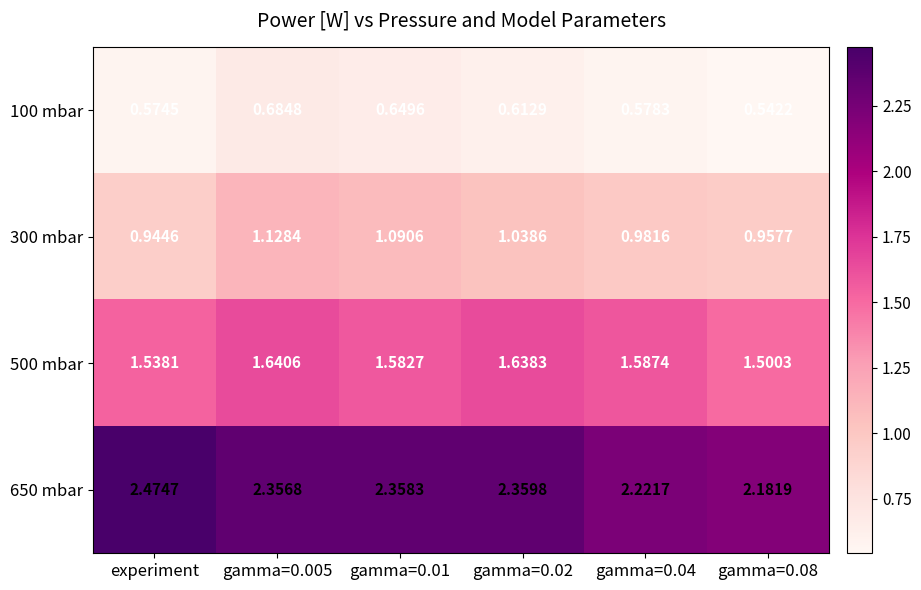

Is the value of 300 mbar at gamma=0.08 greater than the value of 650 mbar at gamma=0.005?

No